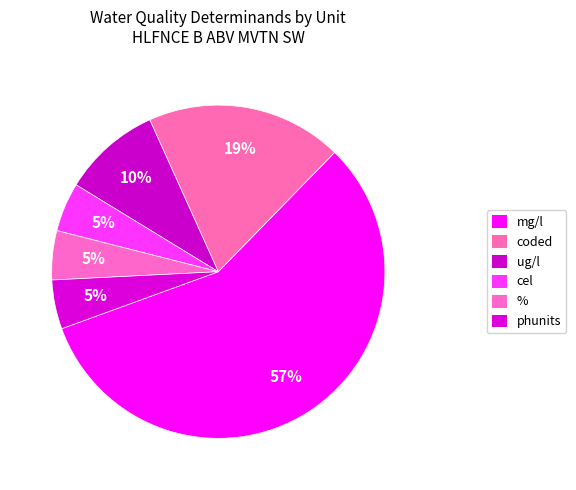

Does any single category account for the majority?

Yes